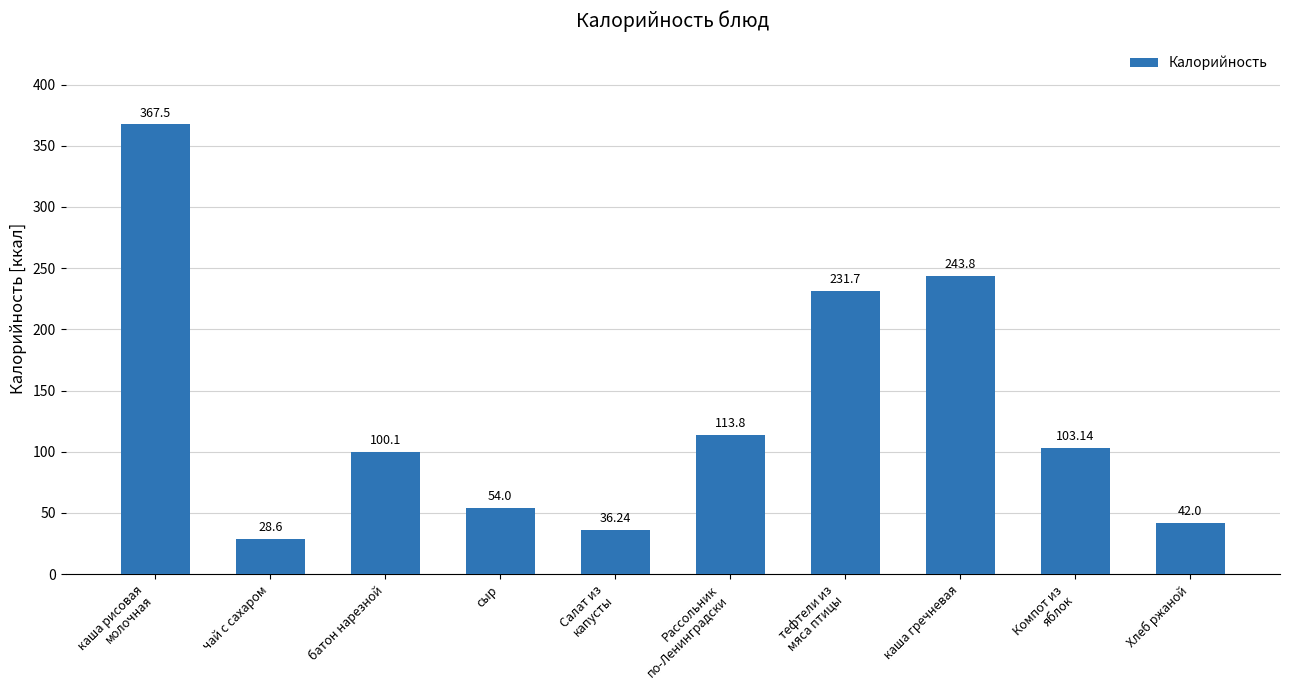

What is the difference between the maximum and second lowest values?

331.3